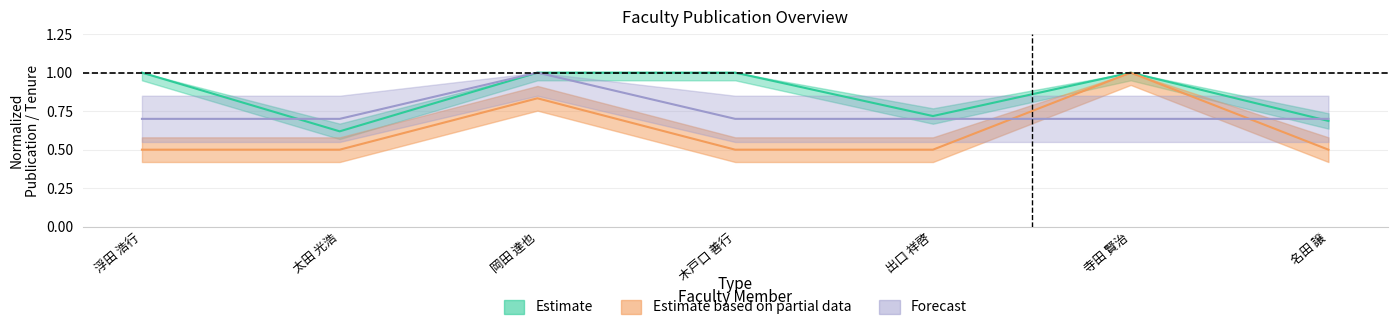

True or false: 著作2014 and 著作合計 cross at least once.

True